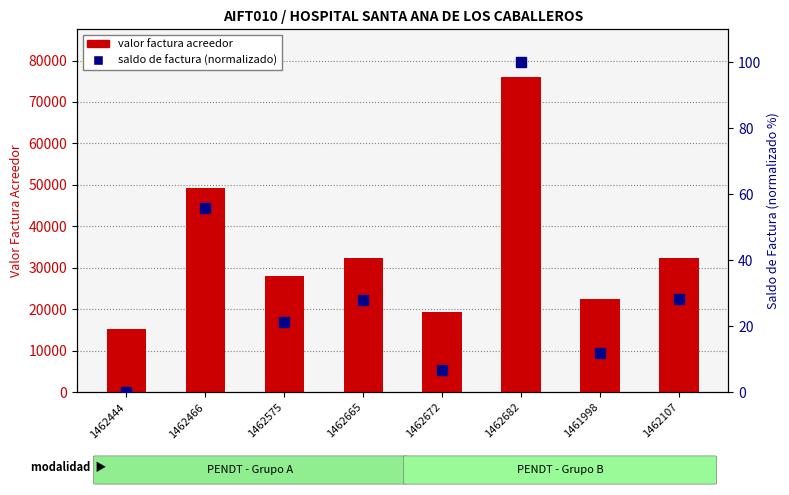

Is the value of saldo de factura (normalizado) at 1462444 greater than the value of valor factura acreedor at 1462444?

No